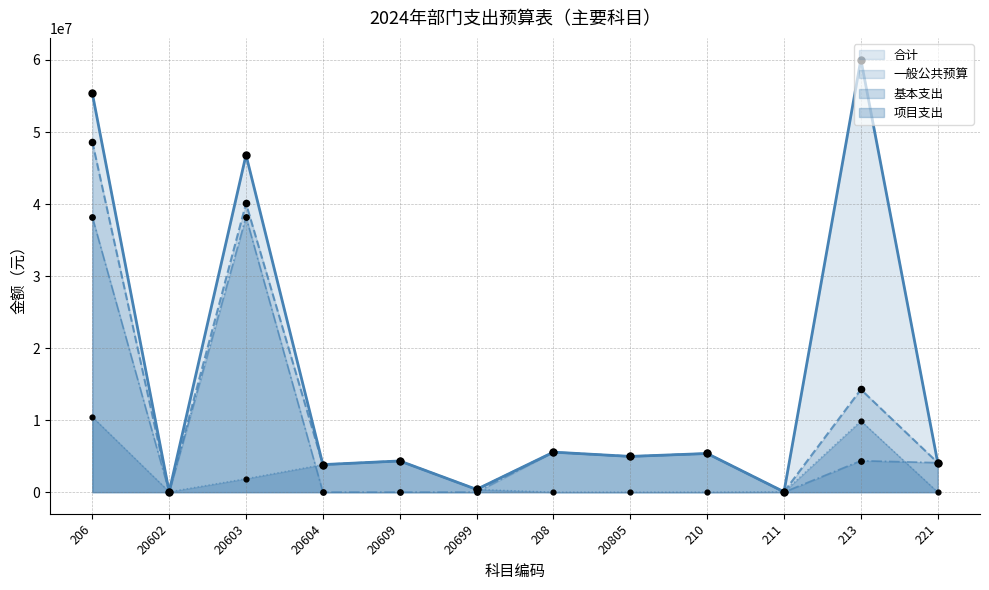

What is the total value across all series at 210?

16099665.3